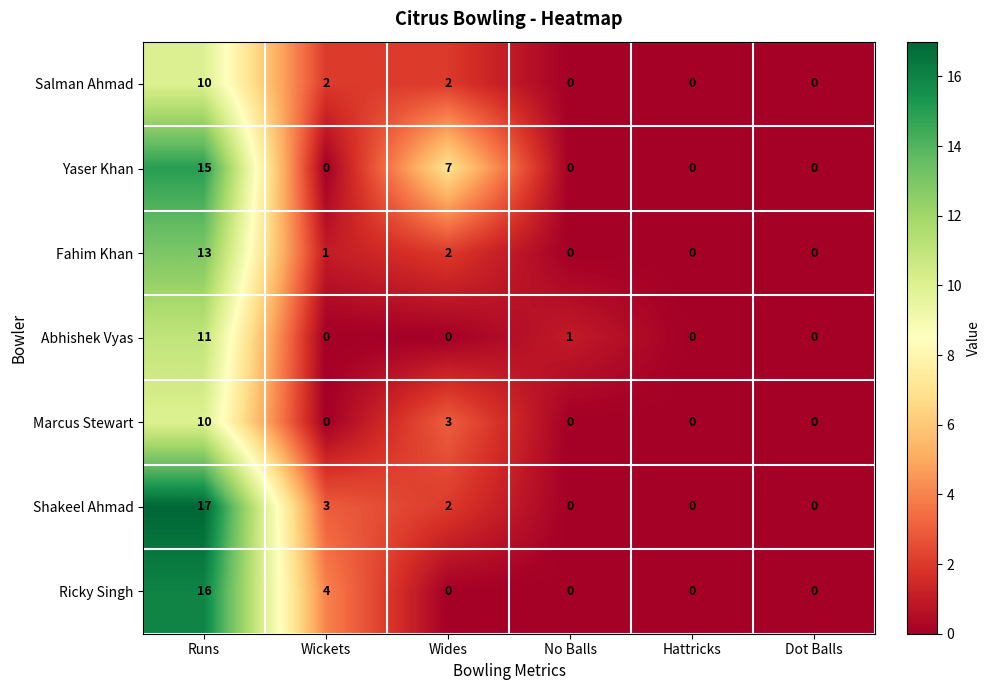

The Yaser Khan series shows 2 at Wides. True or false?

False